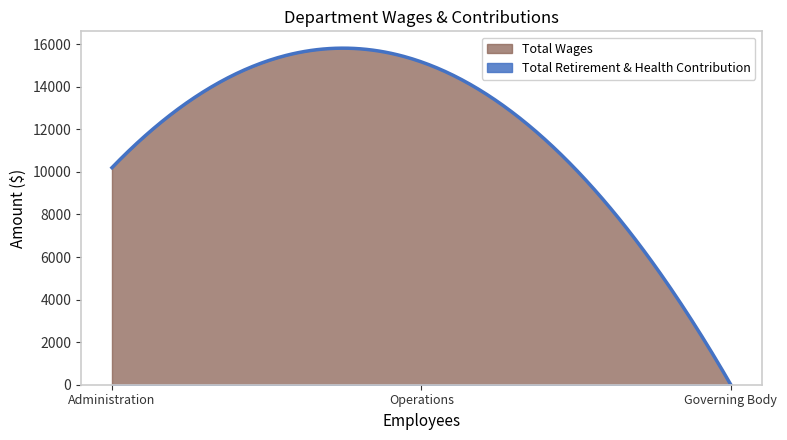

Is the value of Total Wages at Operations greater than the value of Total Retirement & Health Contribution at Governing Body?

Yes